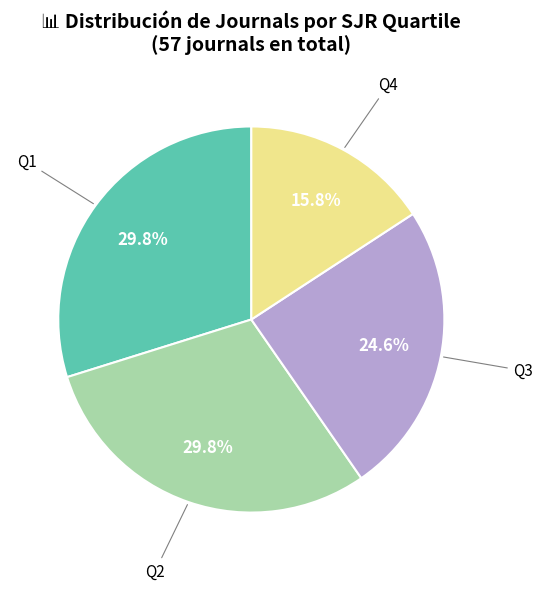

Combined, do Q2 and Q4 account for over 50%?

No